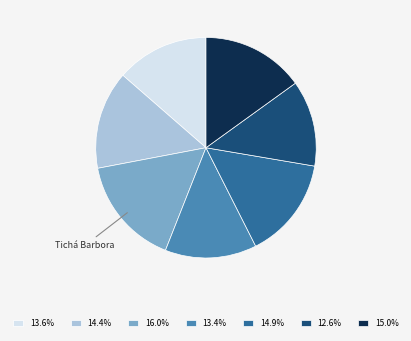

Is there a majority slice in this chart?

No